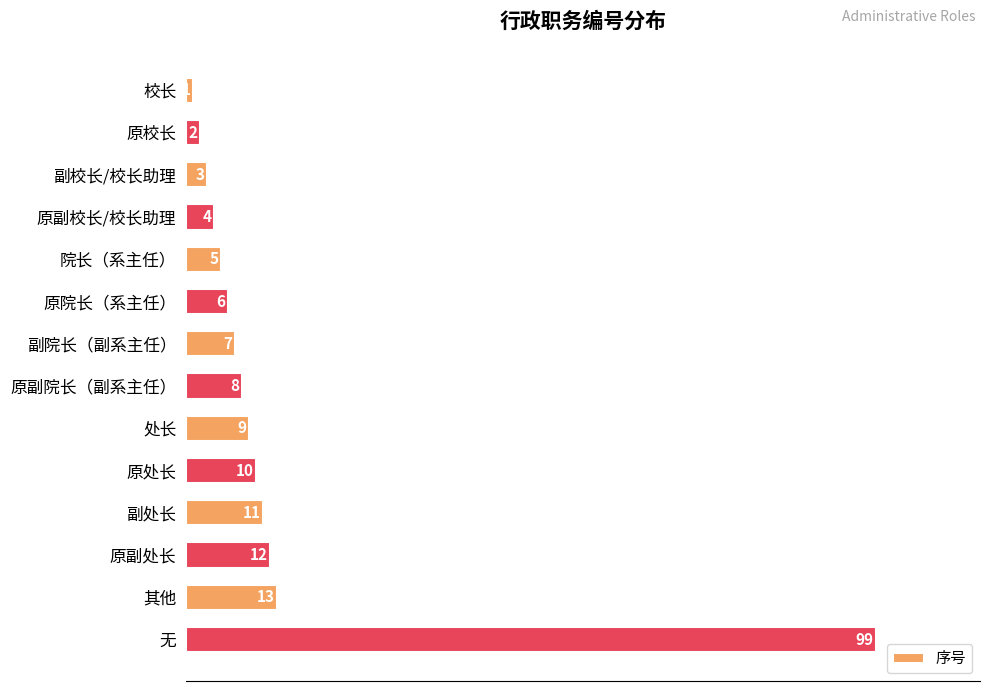

What is the smallest value displayed?

1